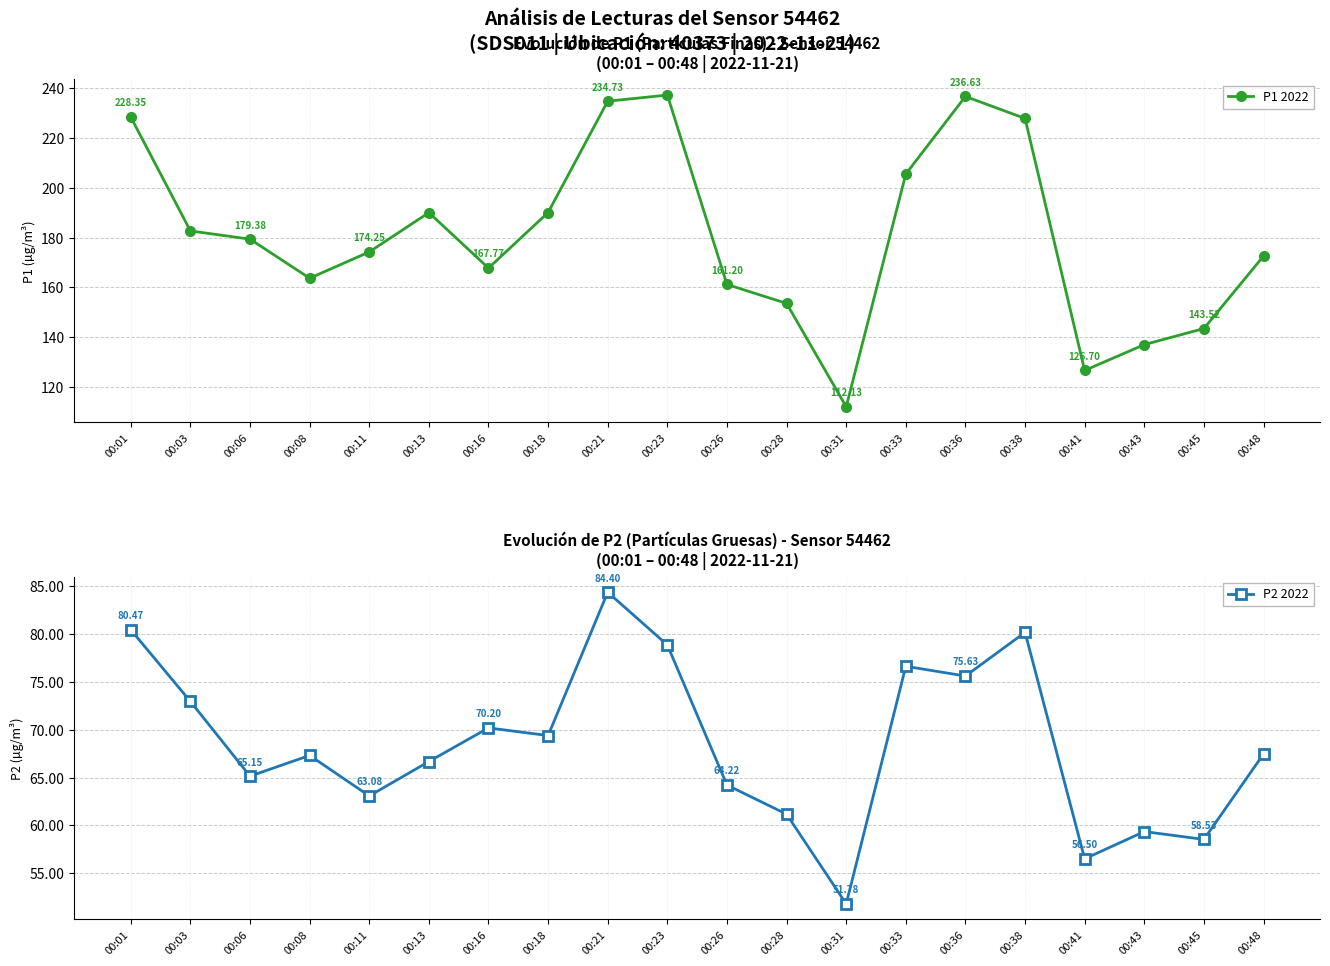

Which series has the largest total across all categories?

P1 2022